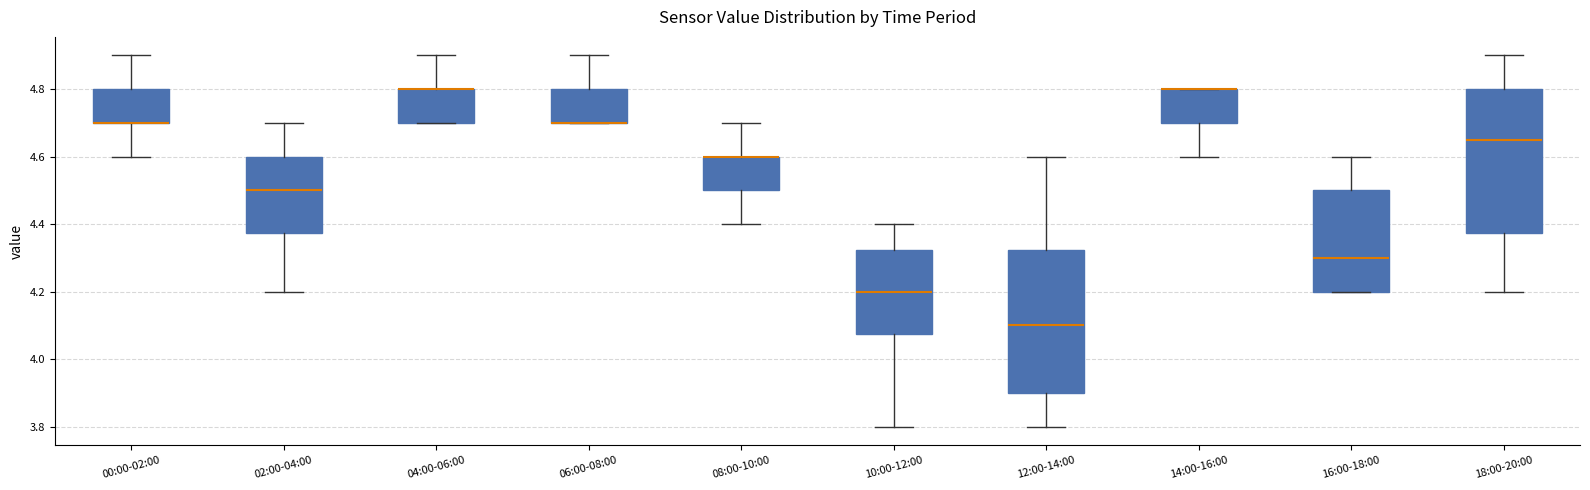

Where is the lower edge of the box for 12:00-14:00 on the y-axis? The values are not printed on the chart, so give them approximately, as read against the axis.

3.90